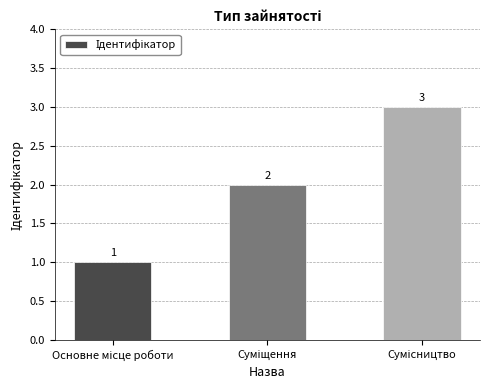

What is the minimum value shown in the chart?

1